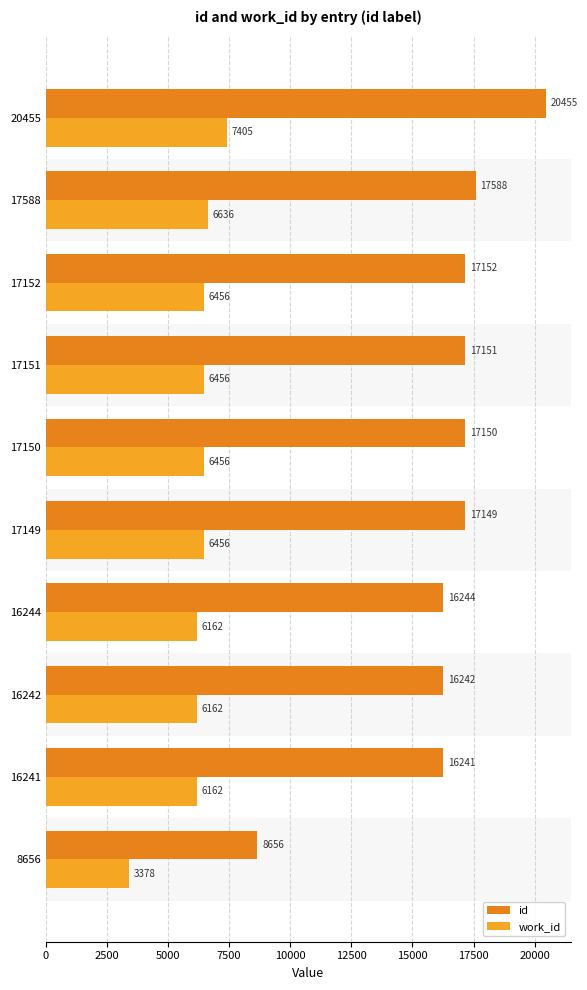

What is the highest value of the work_id series?

7405